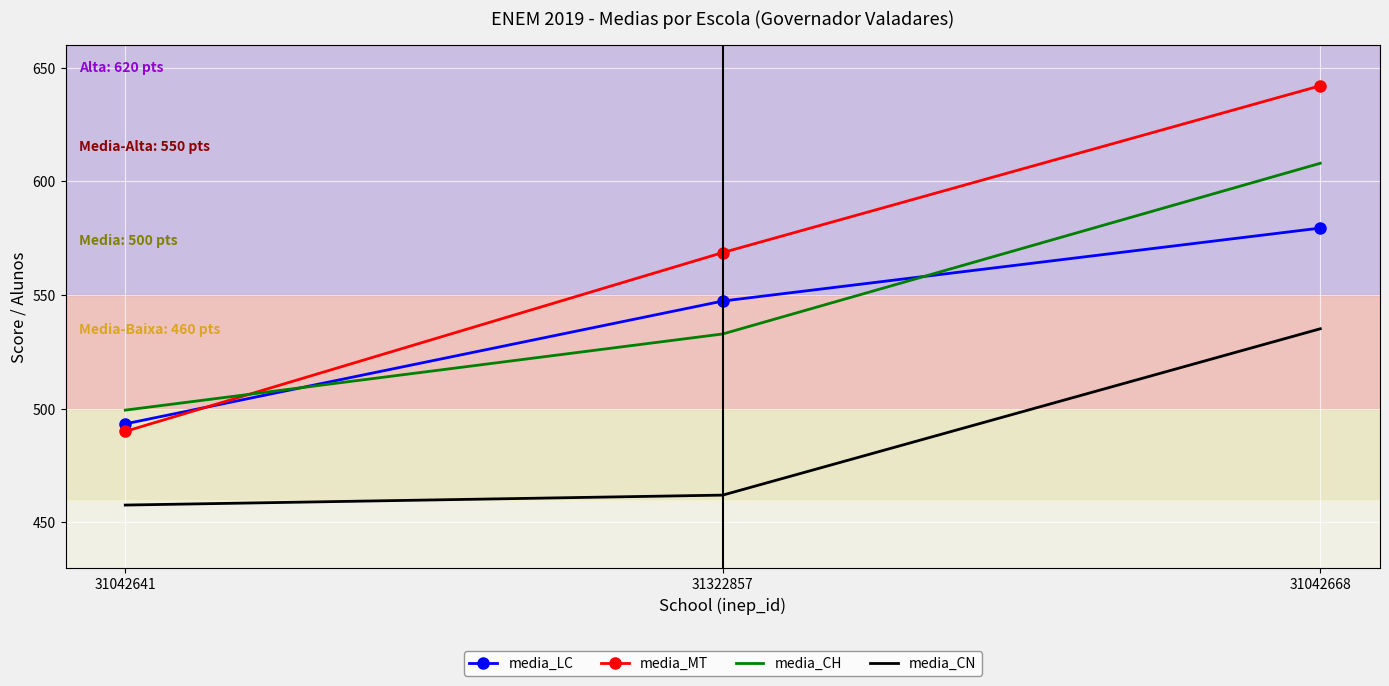

Where is media_MT nearest to the value 566?

31322857